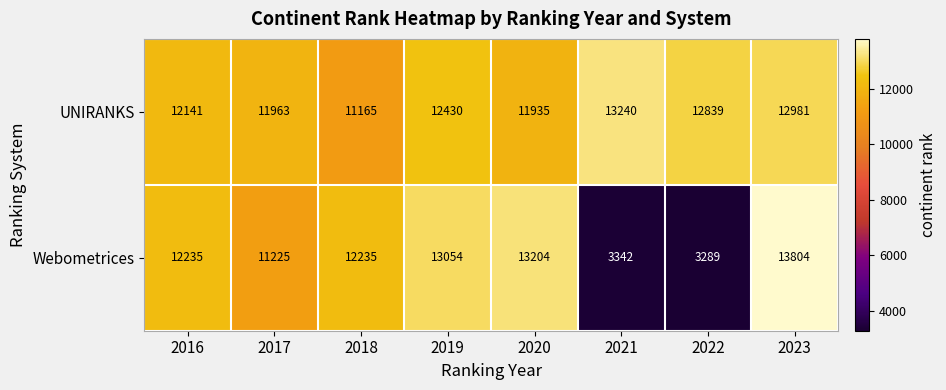

Reading left to right, what are all the values shown in this chart?

UNIRANKS: 2016=12141	2017=11963	2018=11165	2019=12430	2020=11935	2021=13240	2022=12839	2023=12981
Webometrices: 2016=12235	2017=11225	2018=12235	2019=13054	2020=13204	2021=3342	2022=3289	2023=13804